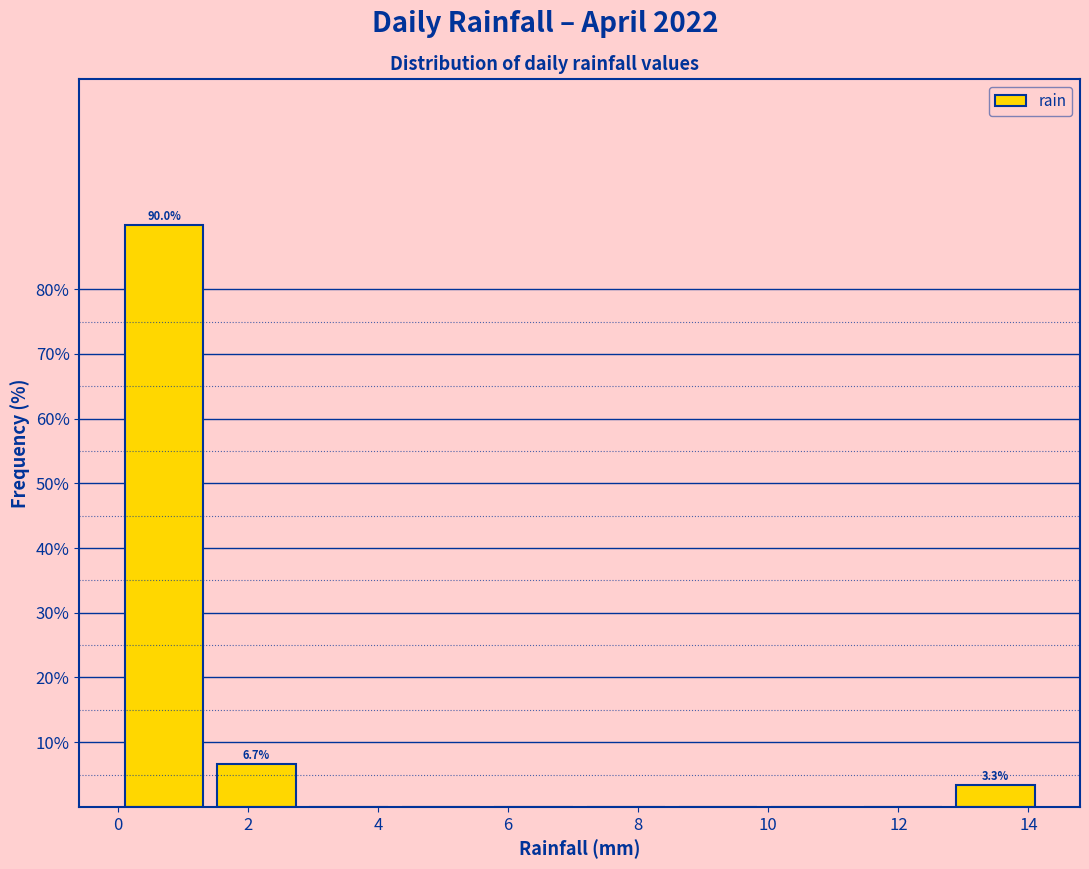

Over which range of the x-axis is the bar tallest?

0.00 to 1.42